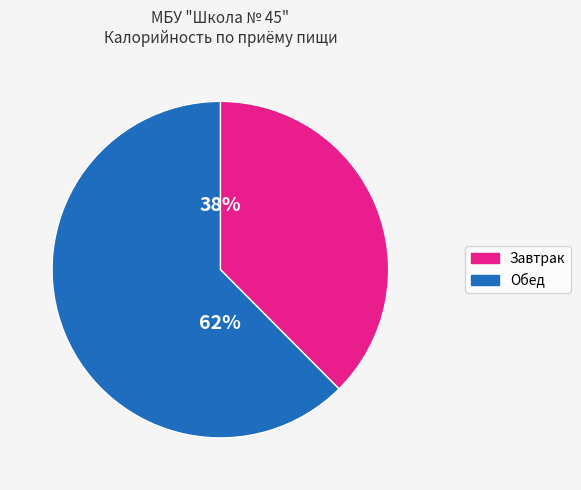

Does any single category account for the majority?

Yes